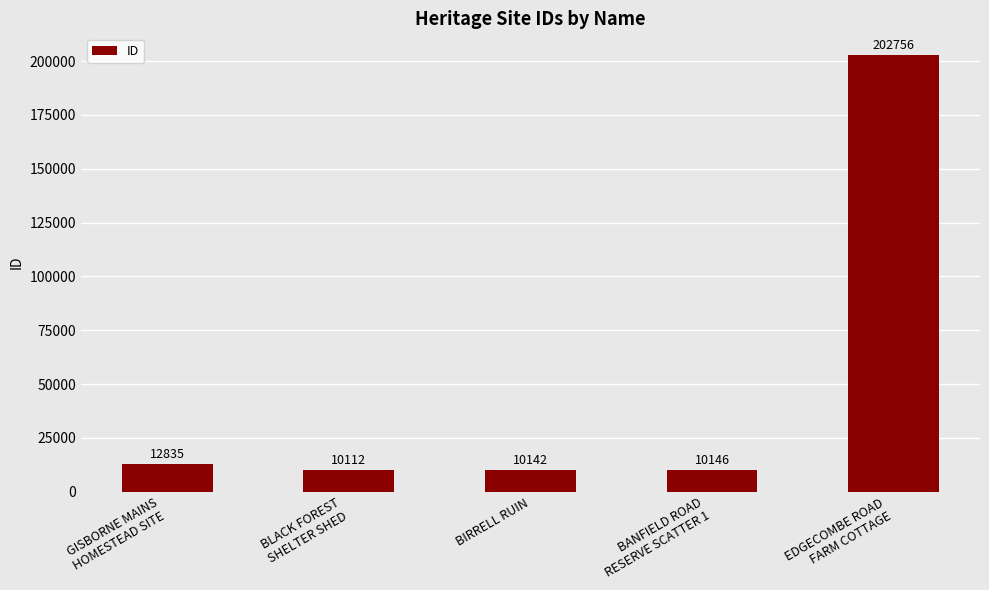

What is the change in value from GISBORNE MAINS
HOMESTEAD SITE to BLACK FOREST
SHELTER SHED?

-2723